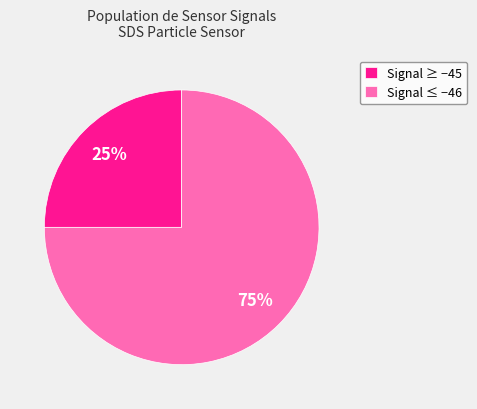

Does Signal ≥ −45 account for over 50% of the chart?

No